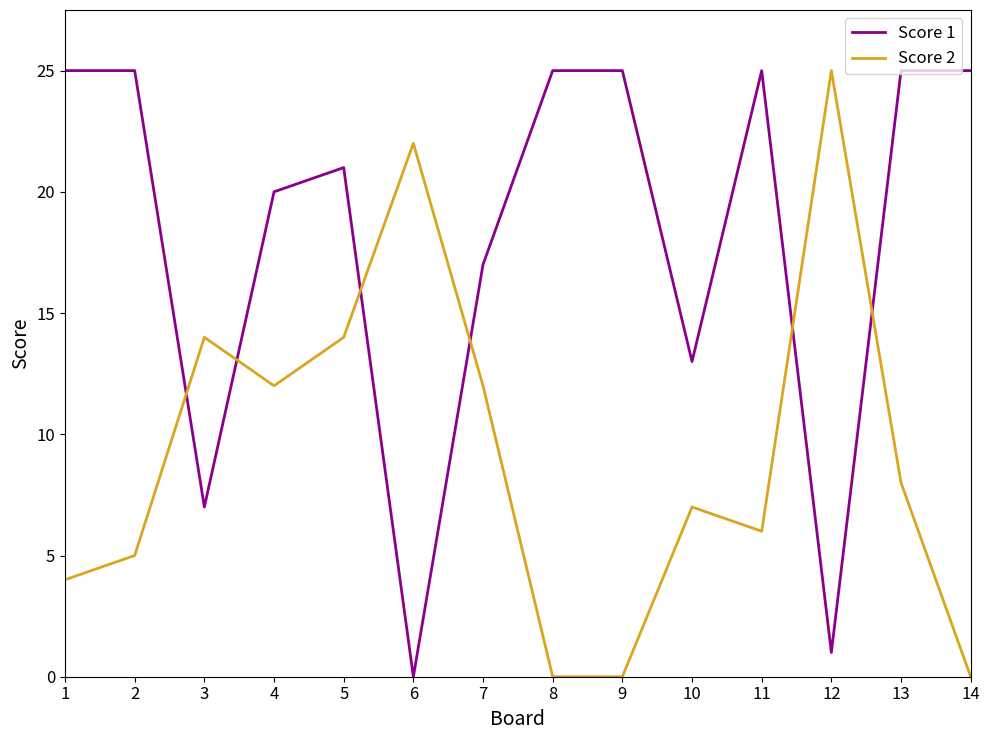

True or false: Score 1 has a value of 17 at 6.

False